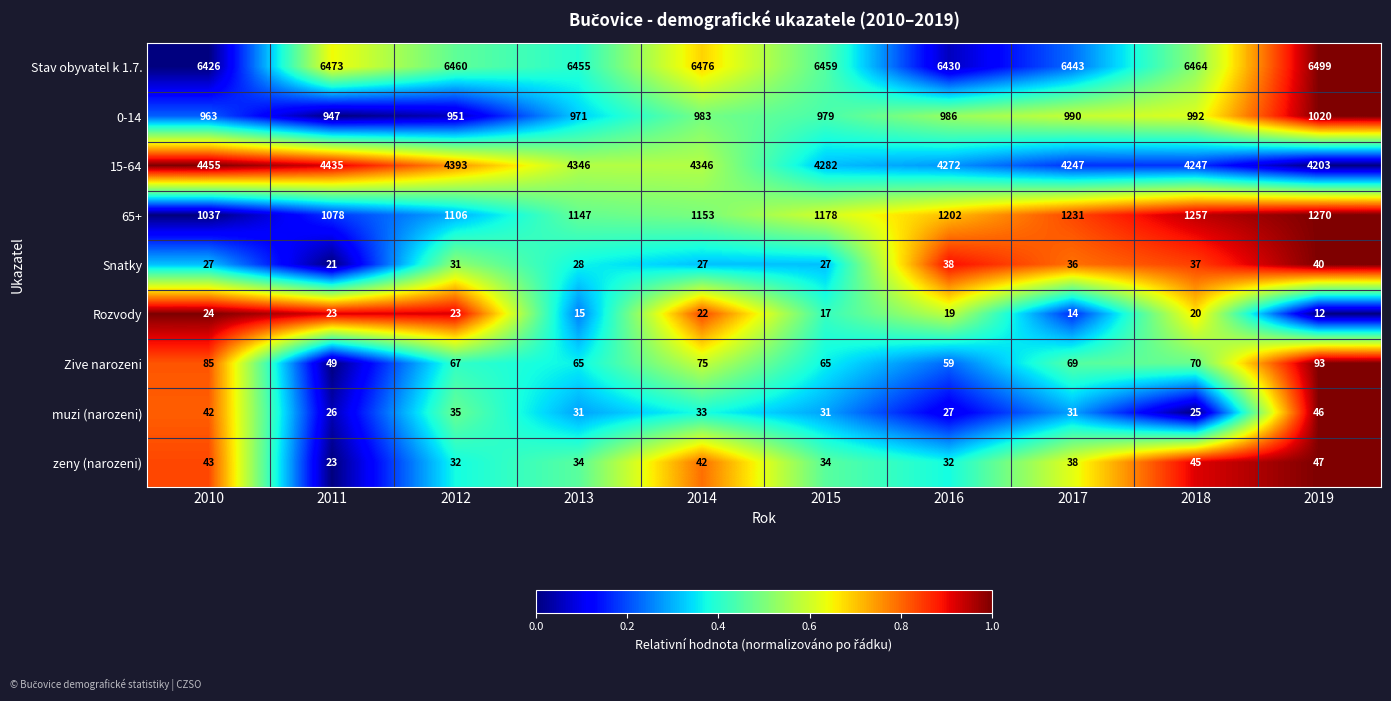

What is the sum of all zeny (narozeni) values?

370